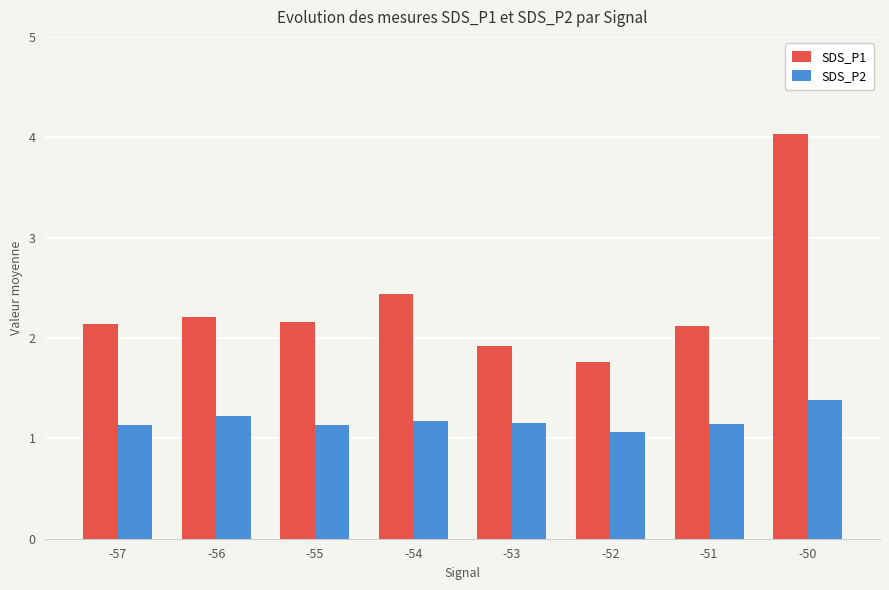

What is the difference between the maximum and minimum values in the SDS_P2 series?

0.3